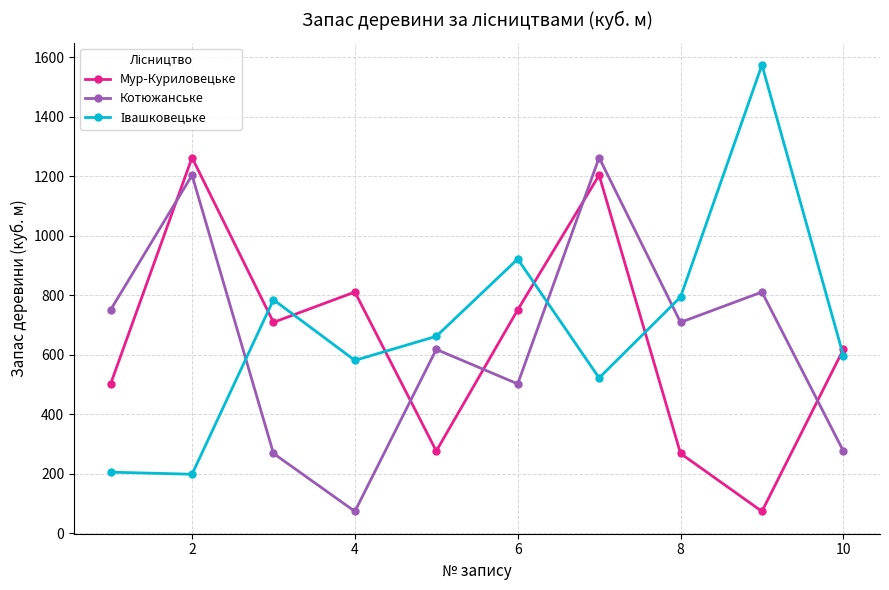

What is the value of the Мур-Куриловецьке point at the 3rd from the left?

709